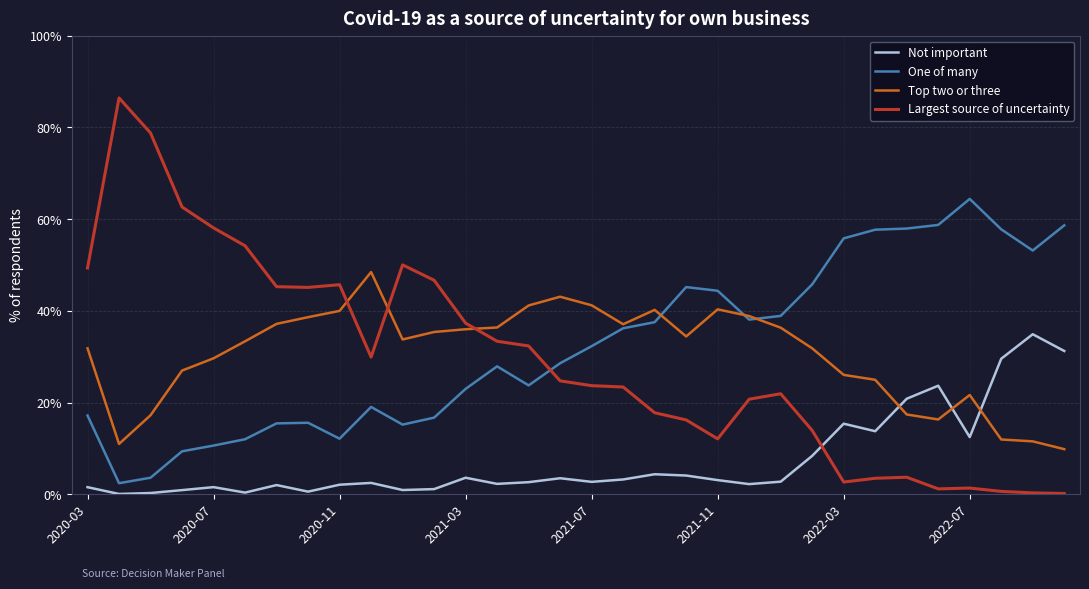

List the series in order of their peak value, lowest first.

Not important, Top two or three, One of many, Largest source of uncertainty